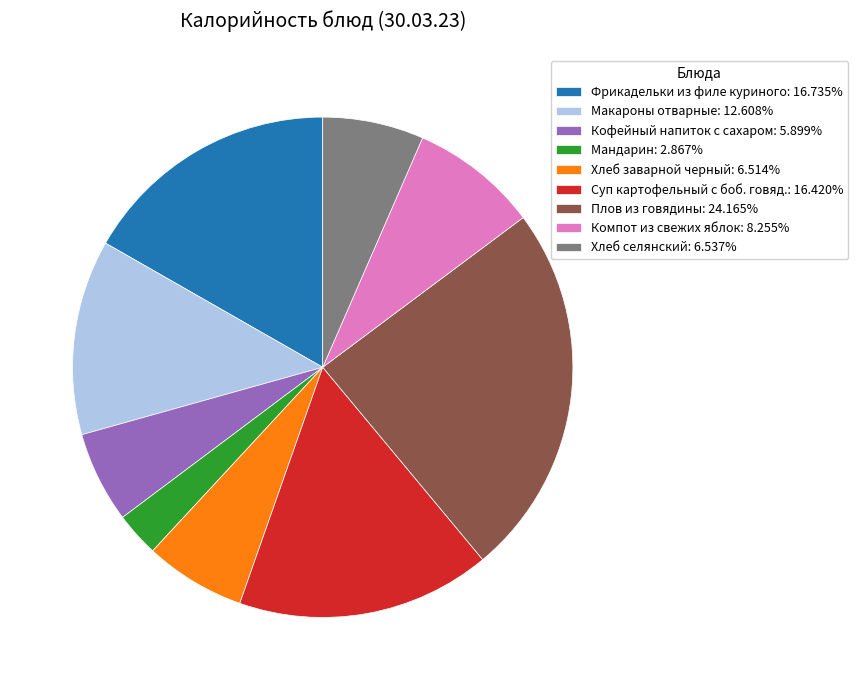

Combined, do Макароны отварные: 12.608% and Мандарин: 2.867% account for over 50%?

No